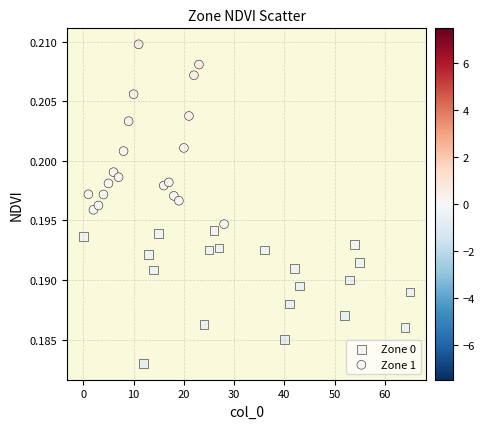

Which series reaches the maximum Y coordinate?

Zone 1